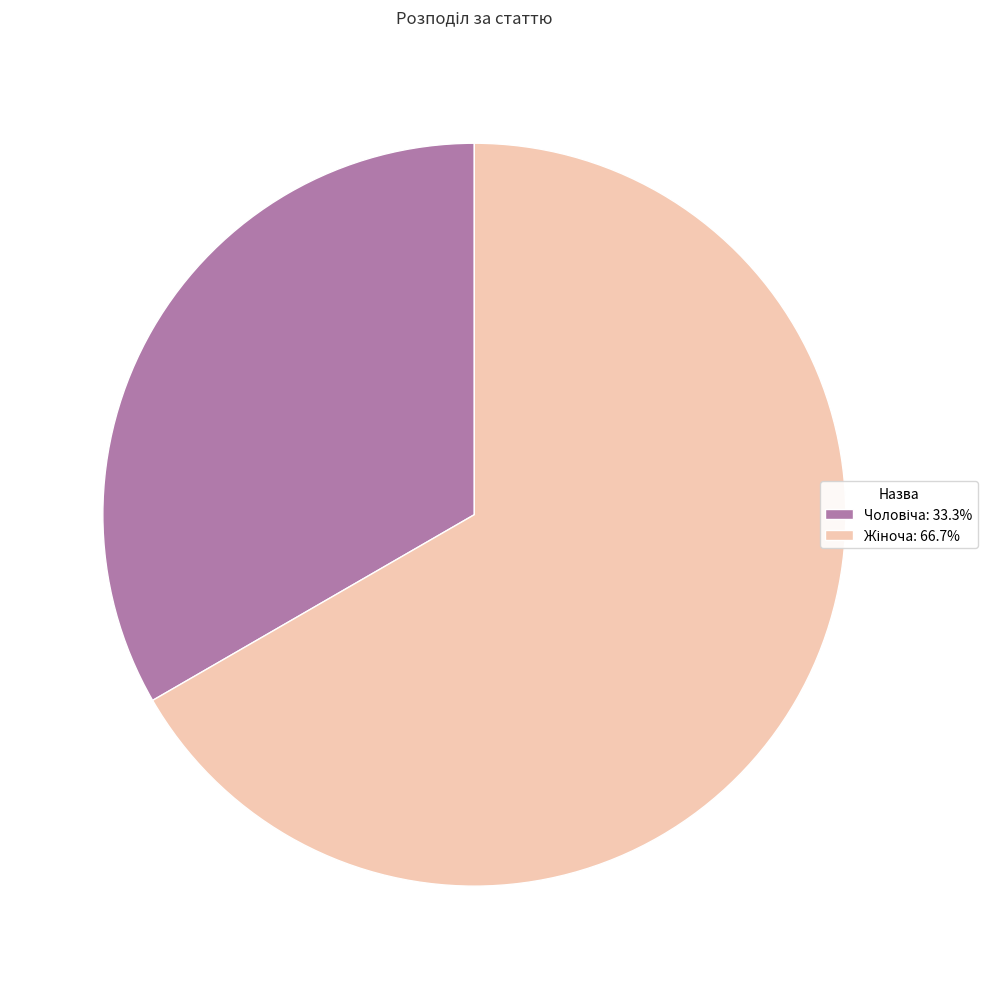

Is there a majority slice in this chart?

Yes